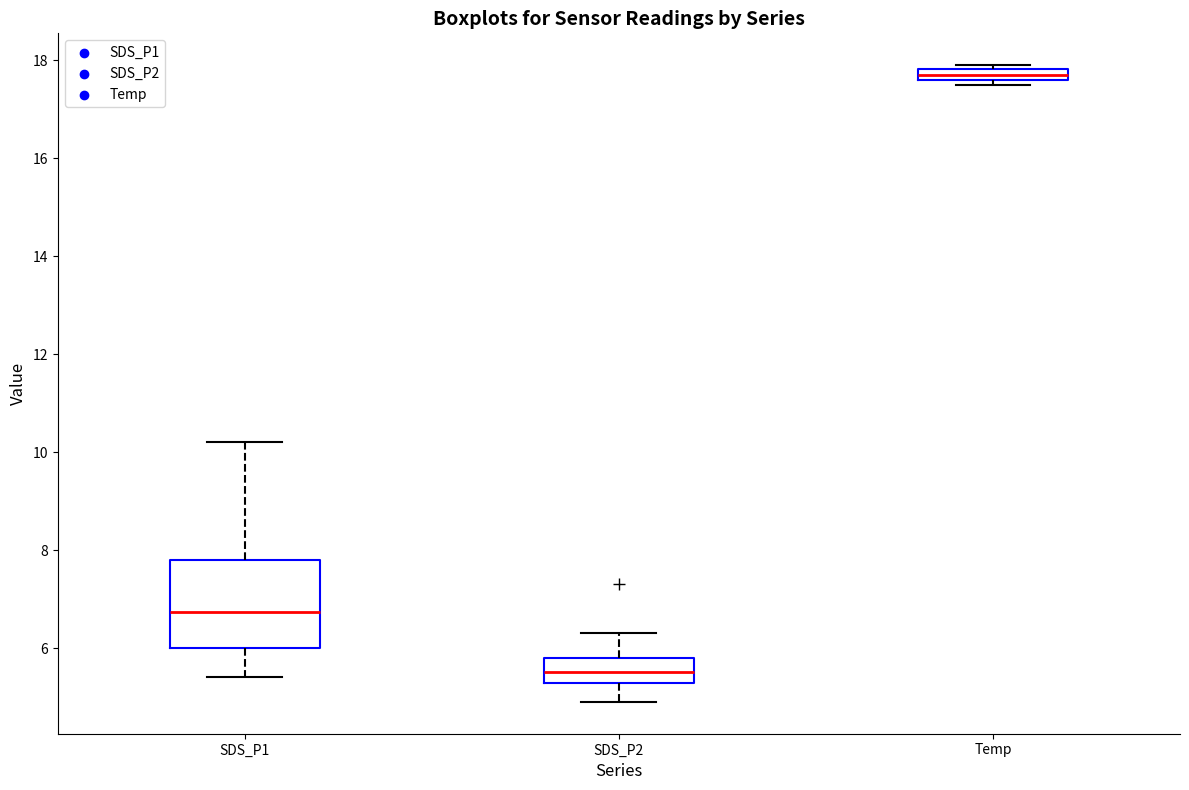

Comparing the boxes themselves (not the whiskers), which one is the tallest?

SDS_P1